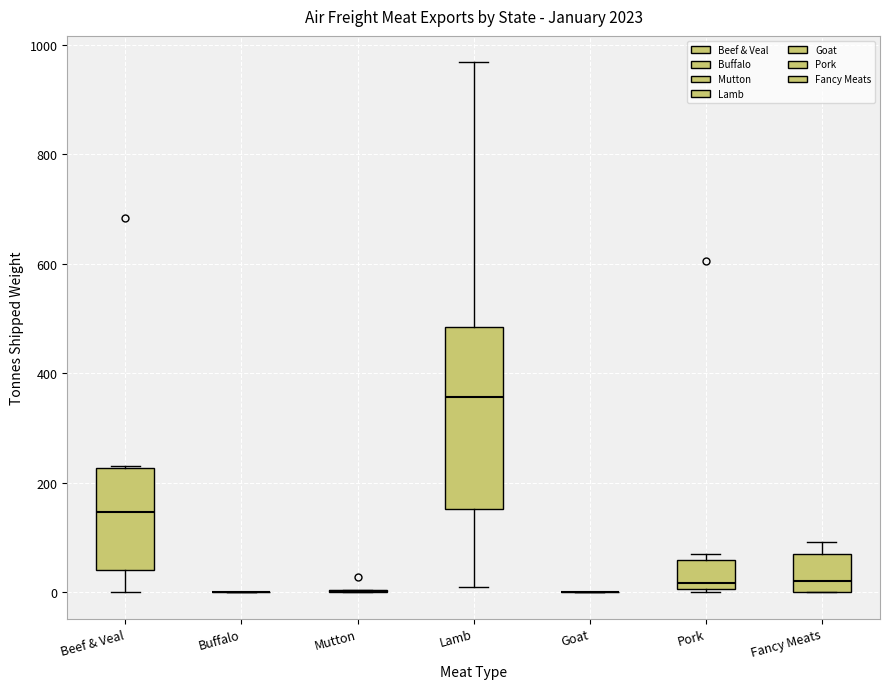

Reading left to right, read every box against the y-axis: the position of its median line, the range the box covers, and the ends of its whiskers. The values are not printed on the chart, so give them approximately, as read against the axis.

Beef & Veal: median 140, box 40 to 220, whiskers 0 to 240
Buffalo: box collapsed to a line at 0, whiskers 0 to 0
Mutton: box collapsed to a line at 0, whiskers 0 to 0
Lamb: median 360, box 160 to 480, whiskers 0 to 960
Goat: box collapsed to a line at 0, whiskers 0 to 0
Pork: median 20, box 0 to 60, whiskers 0 (just below the box's lower edge) to 60 (just above the box's upper edge)
Fancy Meats: median 20, box 0 to 60, whiskers 0 to 100